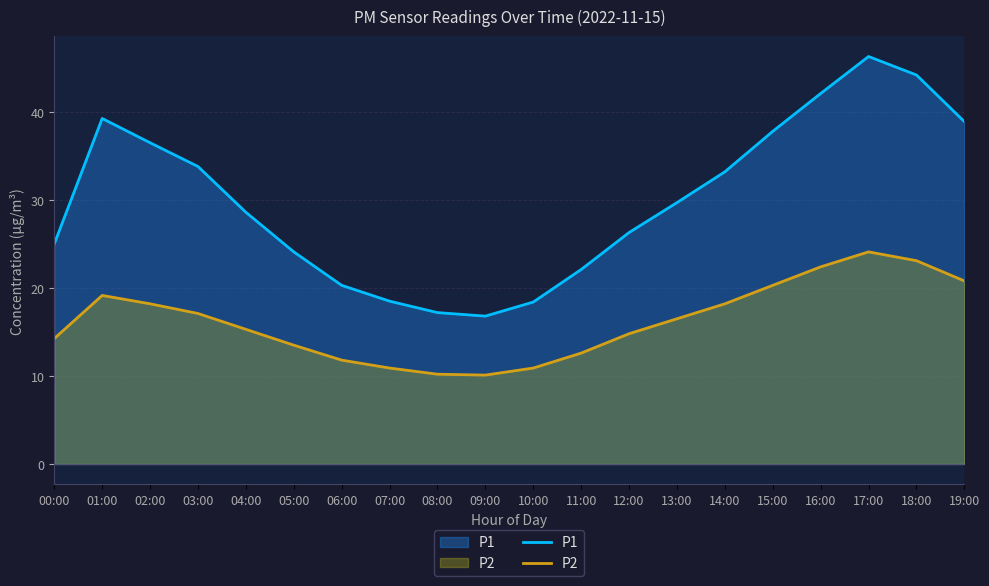

Reading right to left, extract all data points from this chart.

P1: 19:00=38.9	18:00=44.2	17:00=46.3	16:00=42.1	15:00=37.8	14:00=33.2	13:00=29.7	12:00=26.3	11:00=22.1	10:00=18.4	09:00=16.8	08:00=17.2	07:00=18.5	06:00=20.3	05:00=24.1	04:00=28.6	03:00=33.8	02:00=36.5	01:00=39.3	00:00=25.0
P2: 19:00=20.8	18:00=23.1	17:00=24.1	16:00=22.4	15:00=20.3	14:00=18.2	13:00=16.5	12:00=14.8	11:00=12.6	10:00=10.9	09:00=10.1	08:00=10.2	07:00=10.9	06:00=11.8	05:00=13.5	04:00=15.3	03:00=17.1	02:00=18.2	01:00=19.1	00:00=14.2